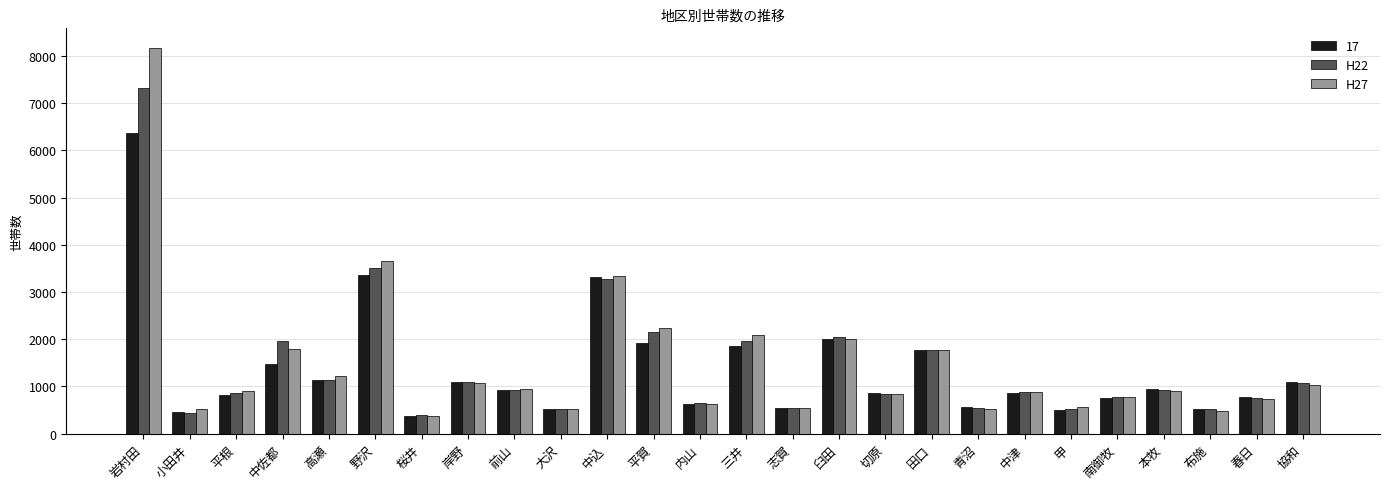

Between 岩村田 and 内山, which series saw the biggest shift?

H27